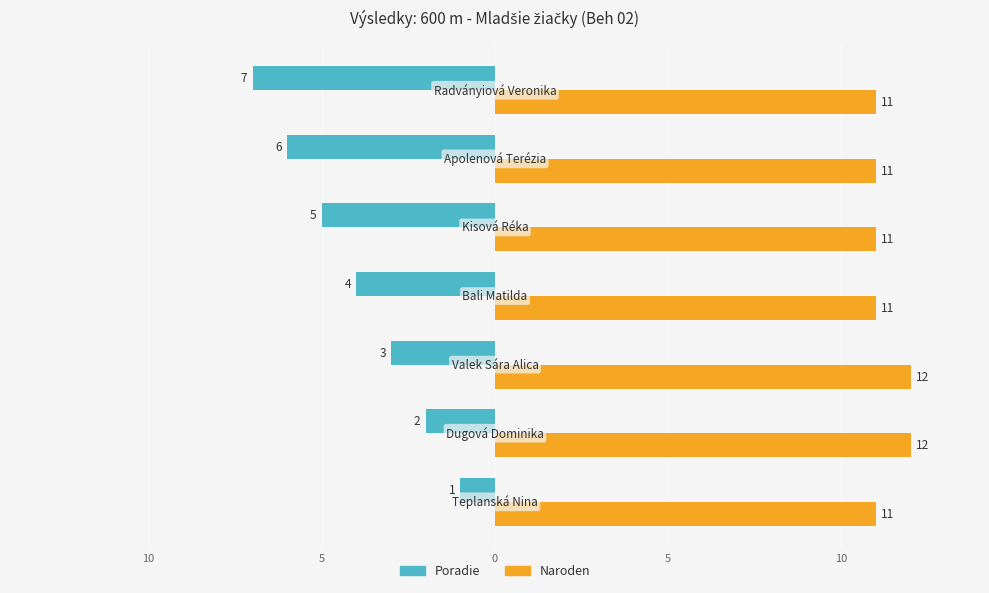

What are all the series names shown in the legend?

Poradie, Naroden